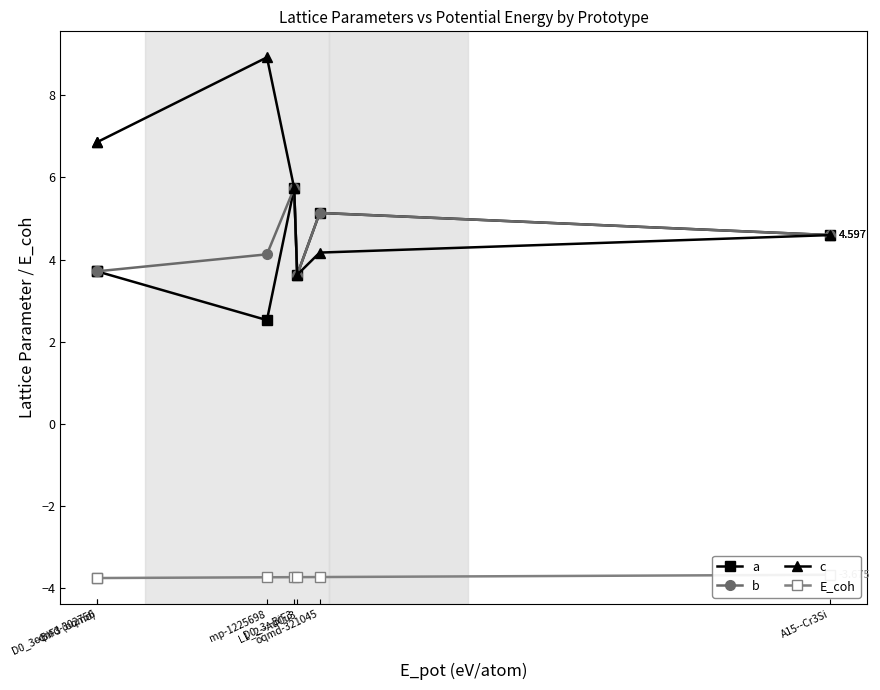

What is the maximum value shown in the chart?

8.9